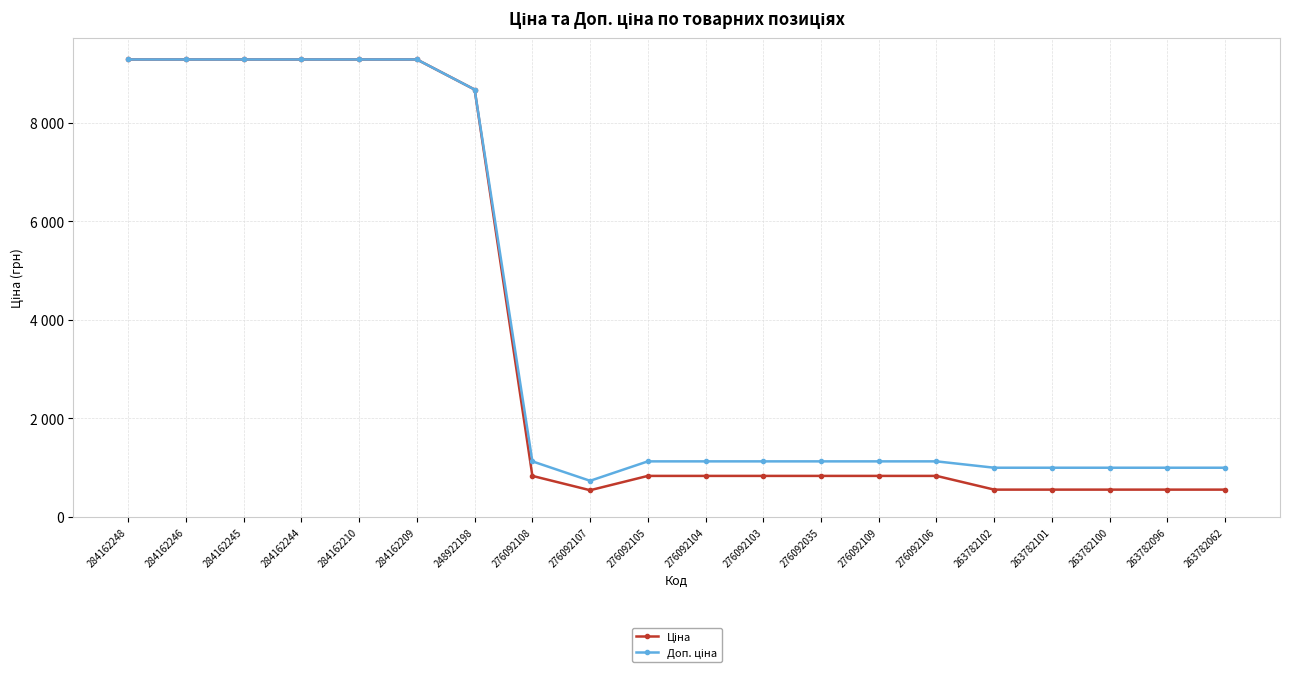

True or false: Ціна has a value of 540.5 at 276092107.

True